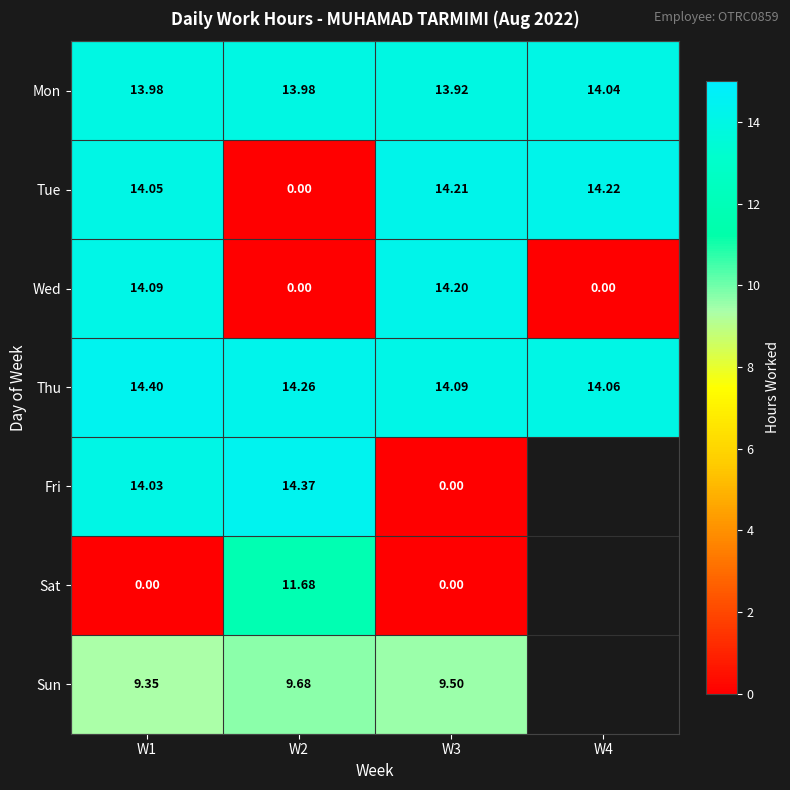

At how many categories does at least one series exceed 6?

4